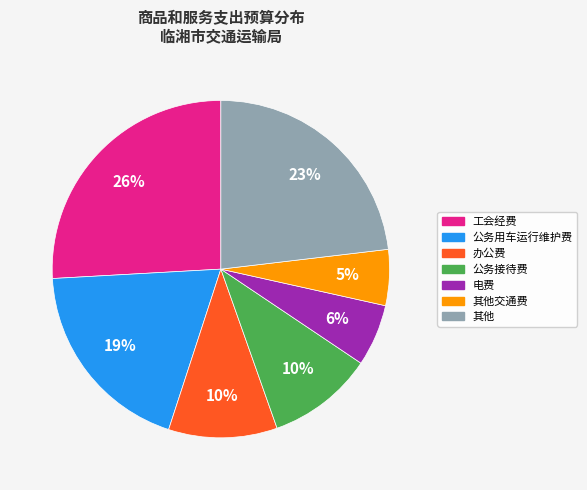

Does any single category account for the majority?

No